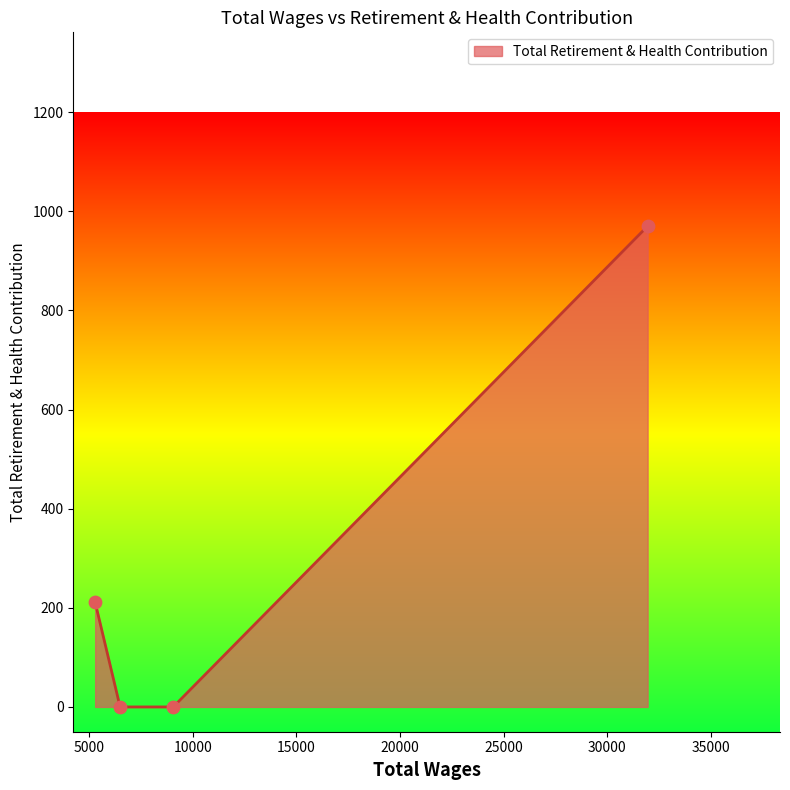

What is the difference between the maximum and minimum values?

970